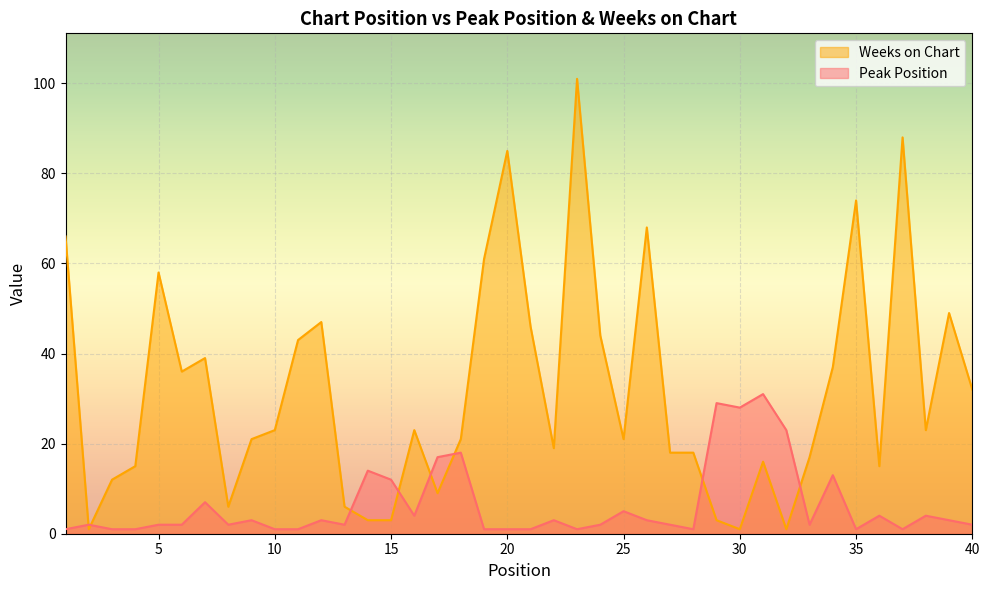

True or false: Peak Position has more than 1 interior local peaks.

True